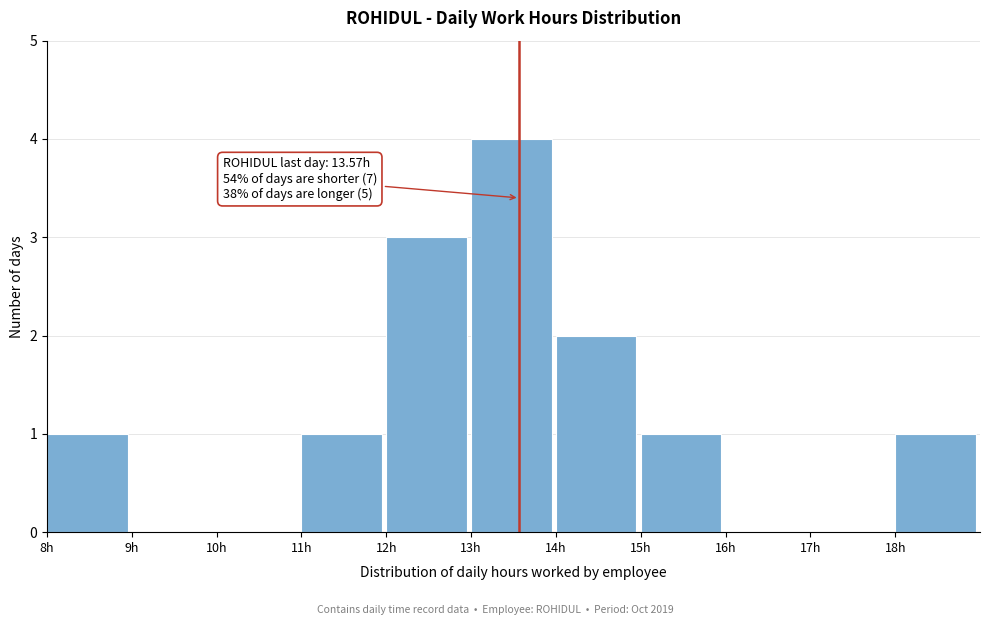

Which range on the x-axis has the tallest bar?

13 to 14